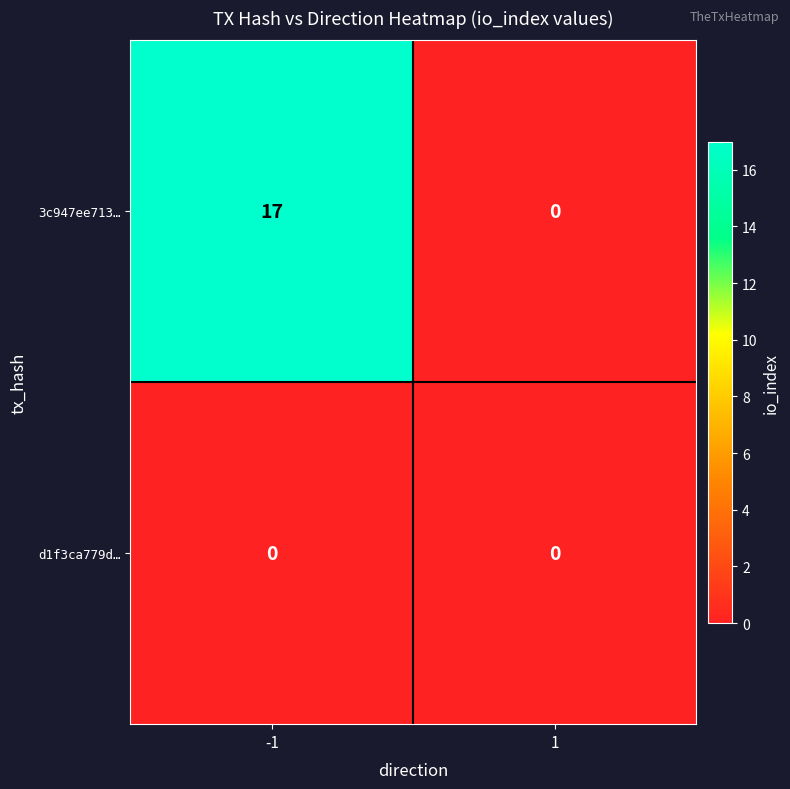

What is the greatest value displayed?

17